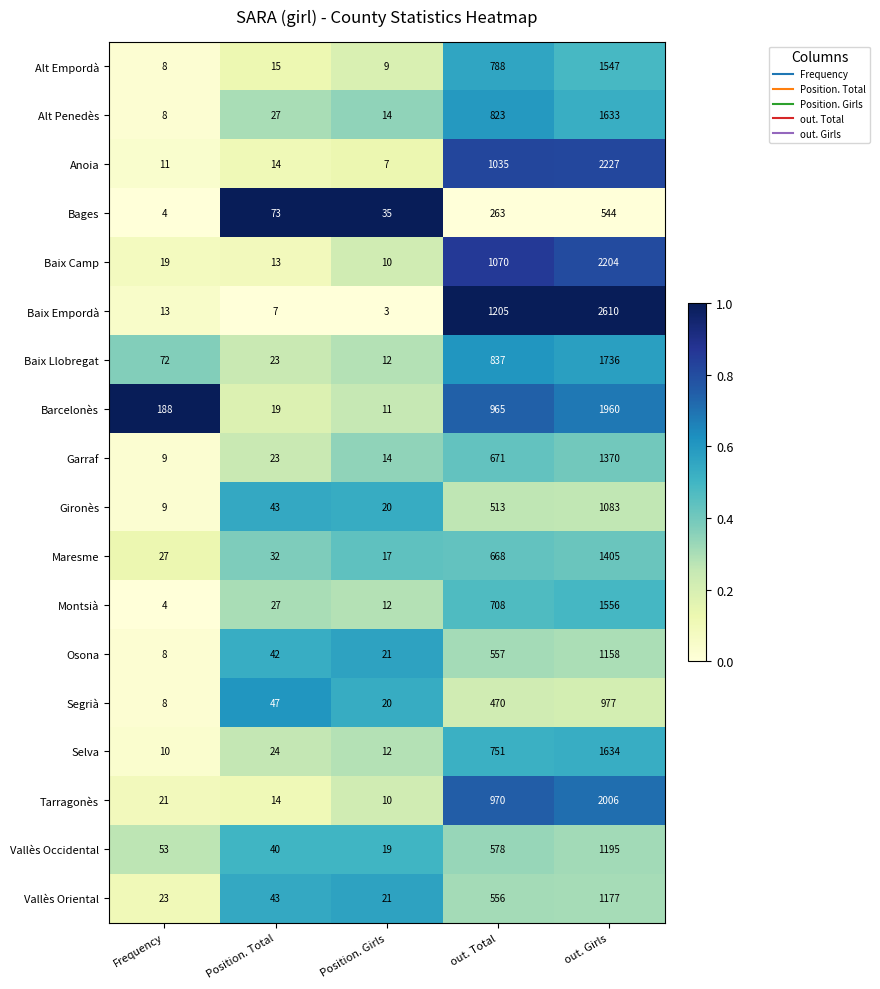

What is the sum of the Osona values at out. Girls and out. Total?

1715